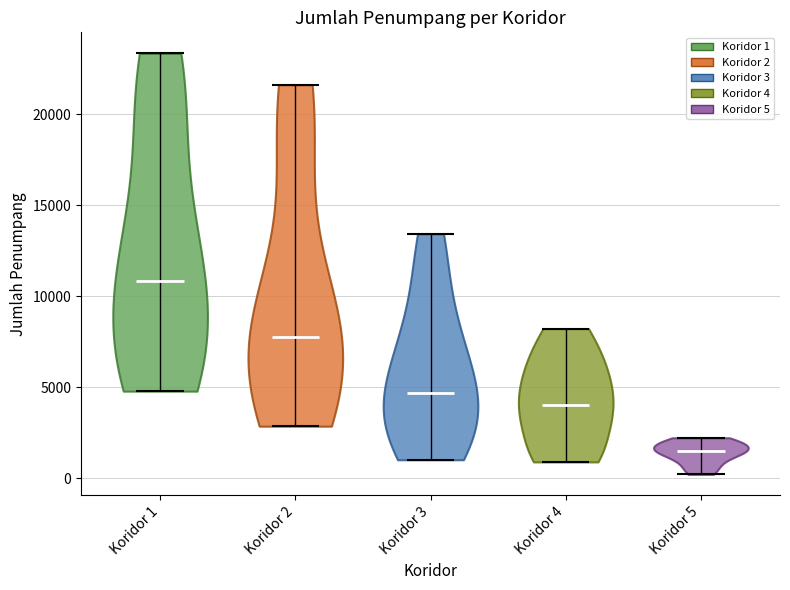

Which violin has the lowest median line?

Koridor 5